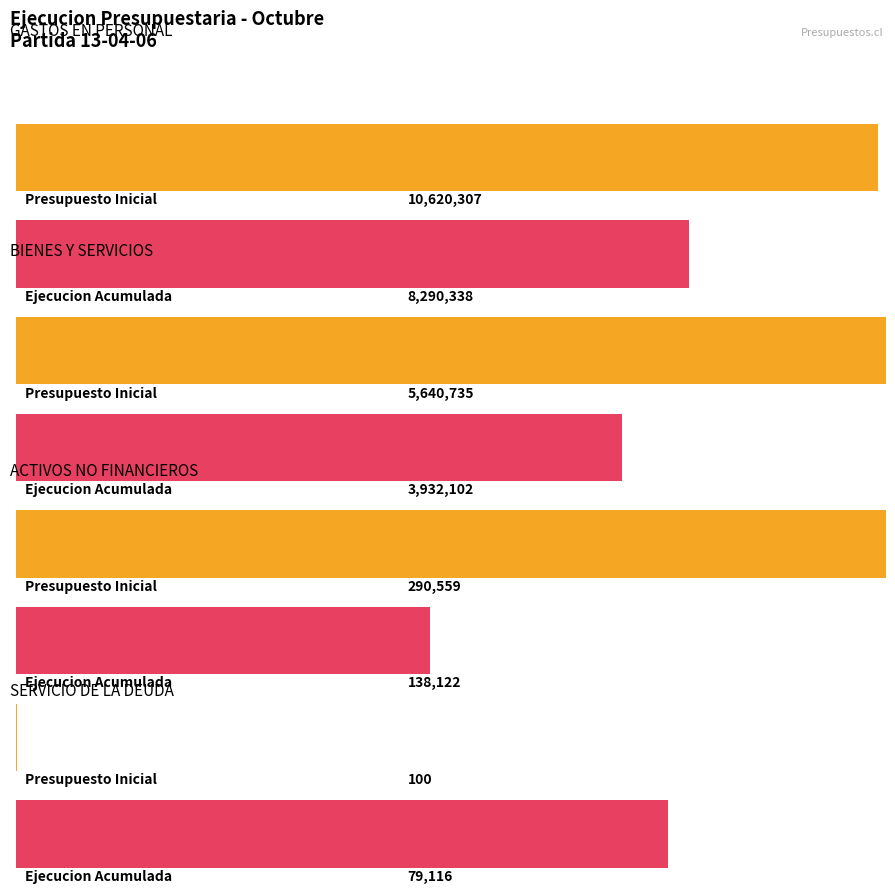

What is the difference between the Ejecucion Acumulada al OCTUBRE values at SERVICIO DE LA DEUDA and GASTOS EN PERSONAL?

8211222